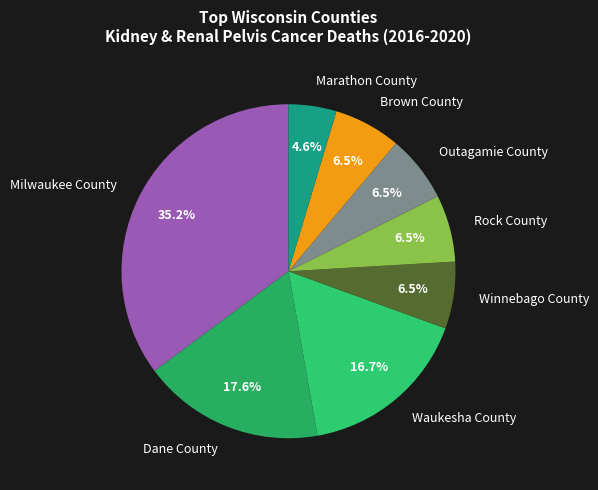

To the nearest percent, what is the combined percentage of Marathon County and Dane County?

22%